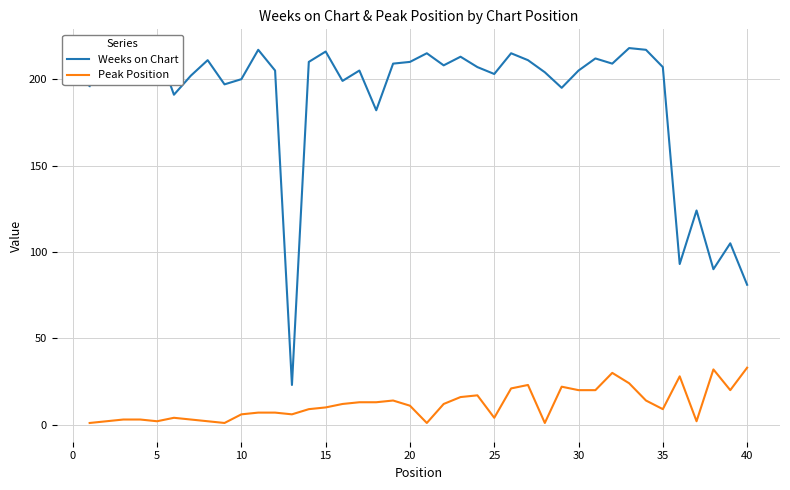

What is the sum of all Peak Position values?

478